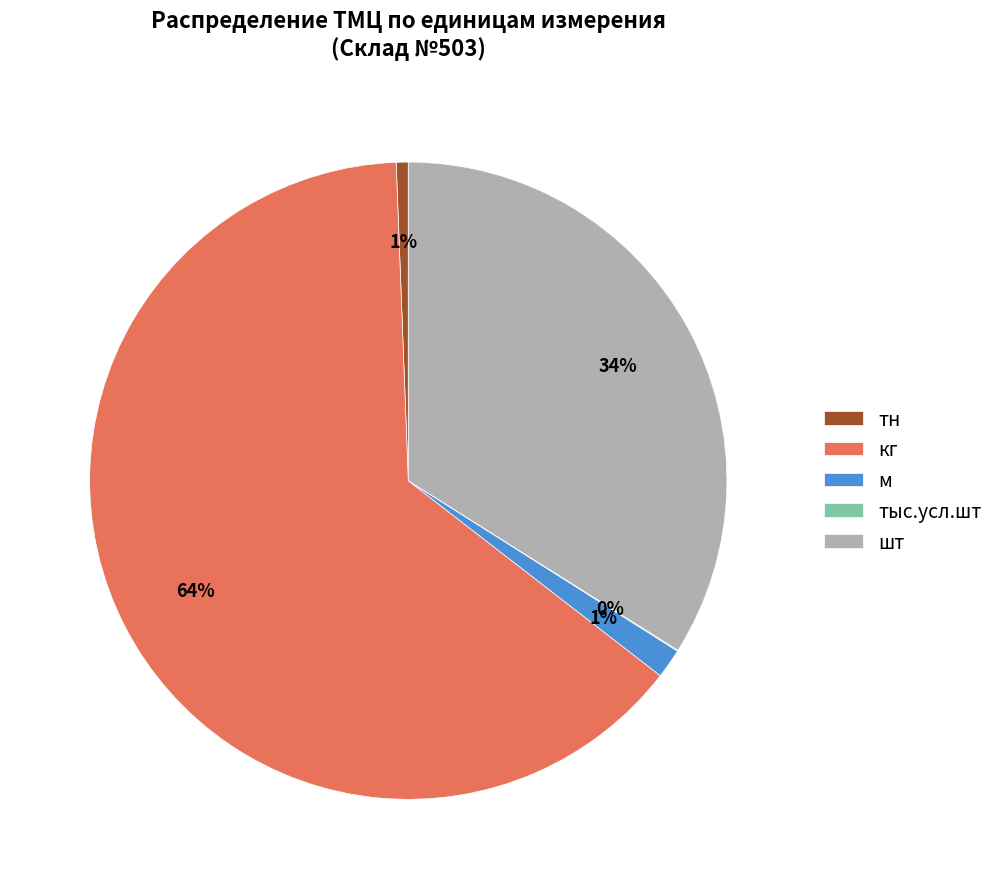

Is it true that тн is 1% of the pie?

True